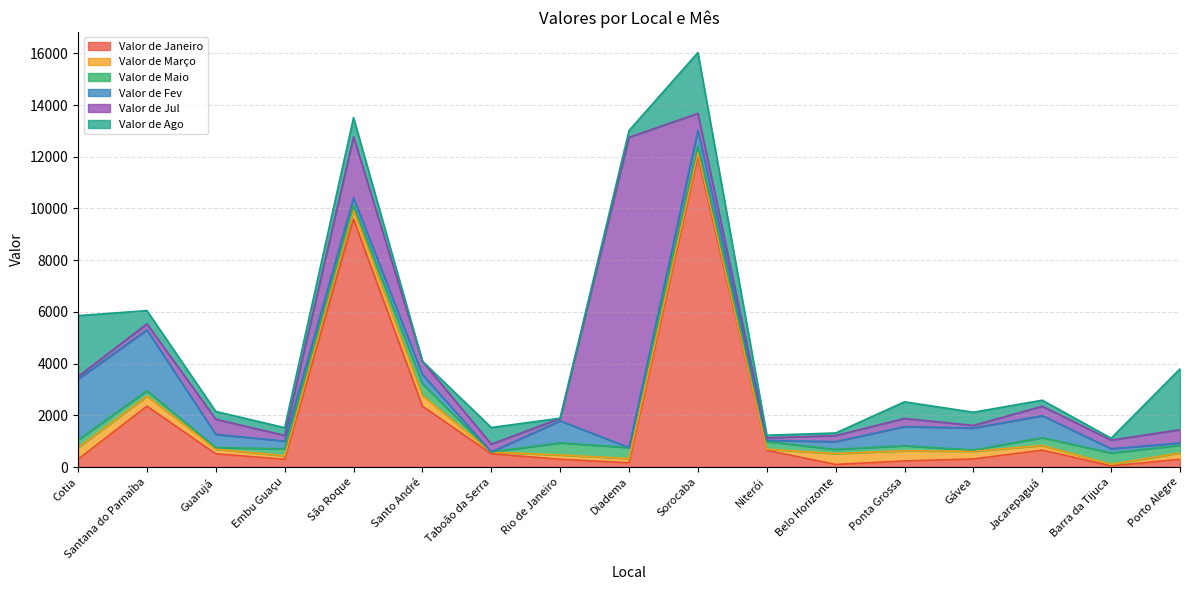

Read the Valor de Março value at Rio de Janeiro.

166